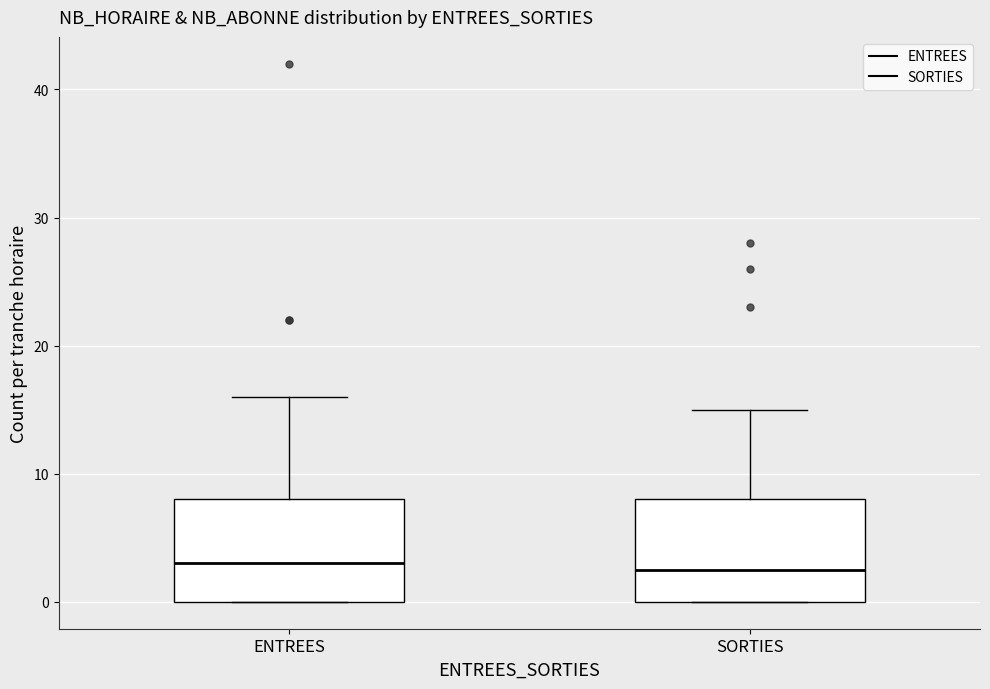

Where is the upper edge of the box for ENTREES on the y-axis? The values are not printed on the chart, so give them approximately, as read against the axis.

8